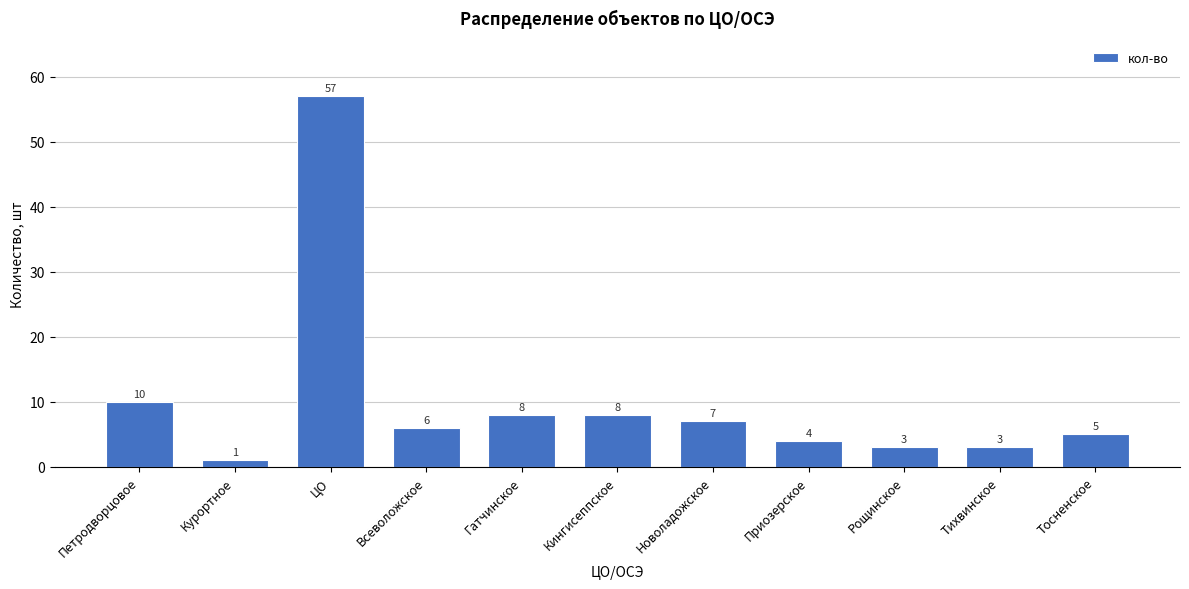

Reading right to left, extract all data points from this chart.

Тосненское=5	Тихвинское=3	Рощинское=3	Приозерское=4	Новоладожское=7	Кингисеппское=8	Гатчинское=8	Всеволожское=6	ЦО=57	Курортное=1	Петродворцовое=10